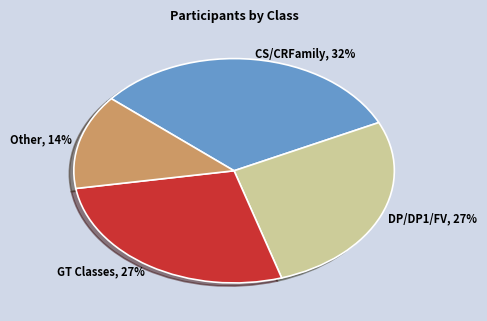

Is there any slice that represents more than half of the pie?

No